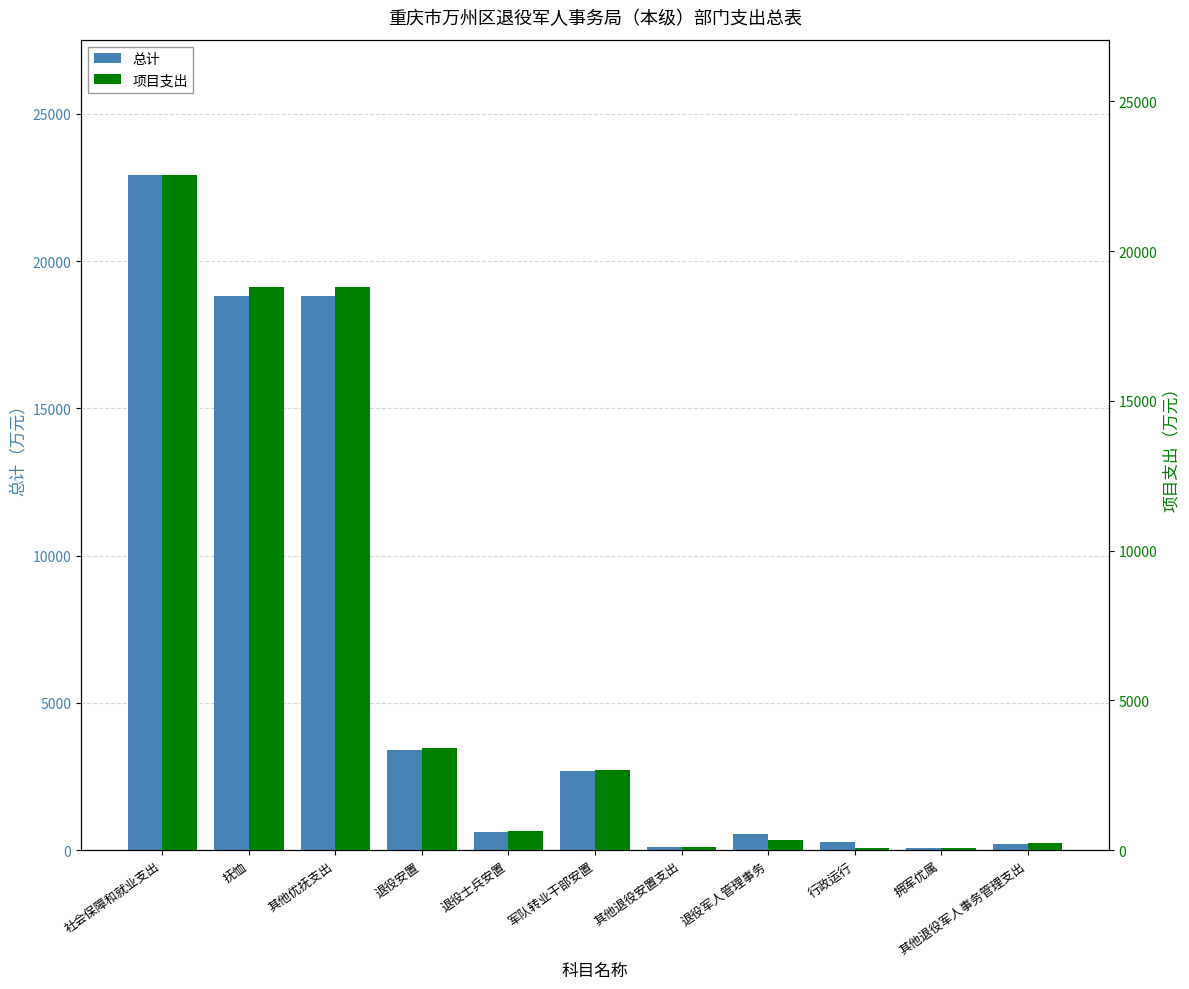

True or false: 项目支出 has a value of 6042.2 at 其他优抚支出.

False